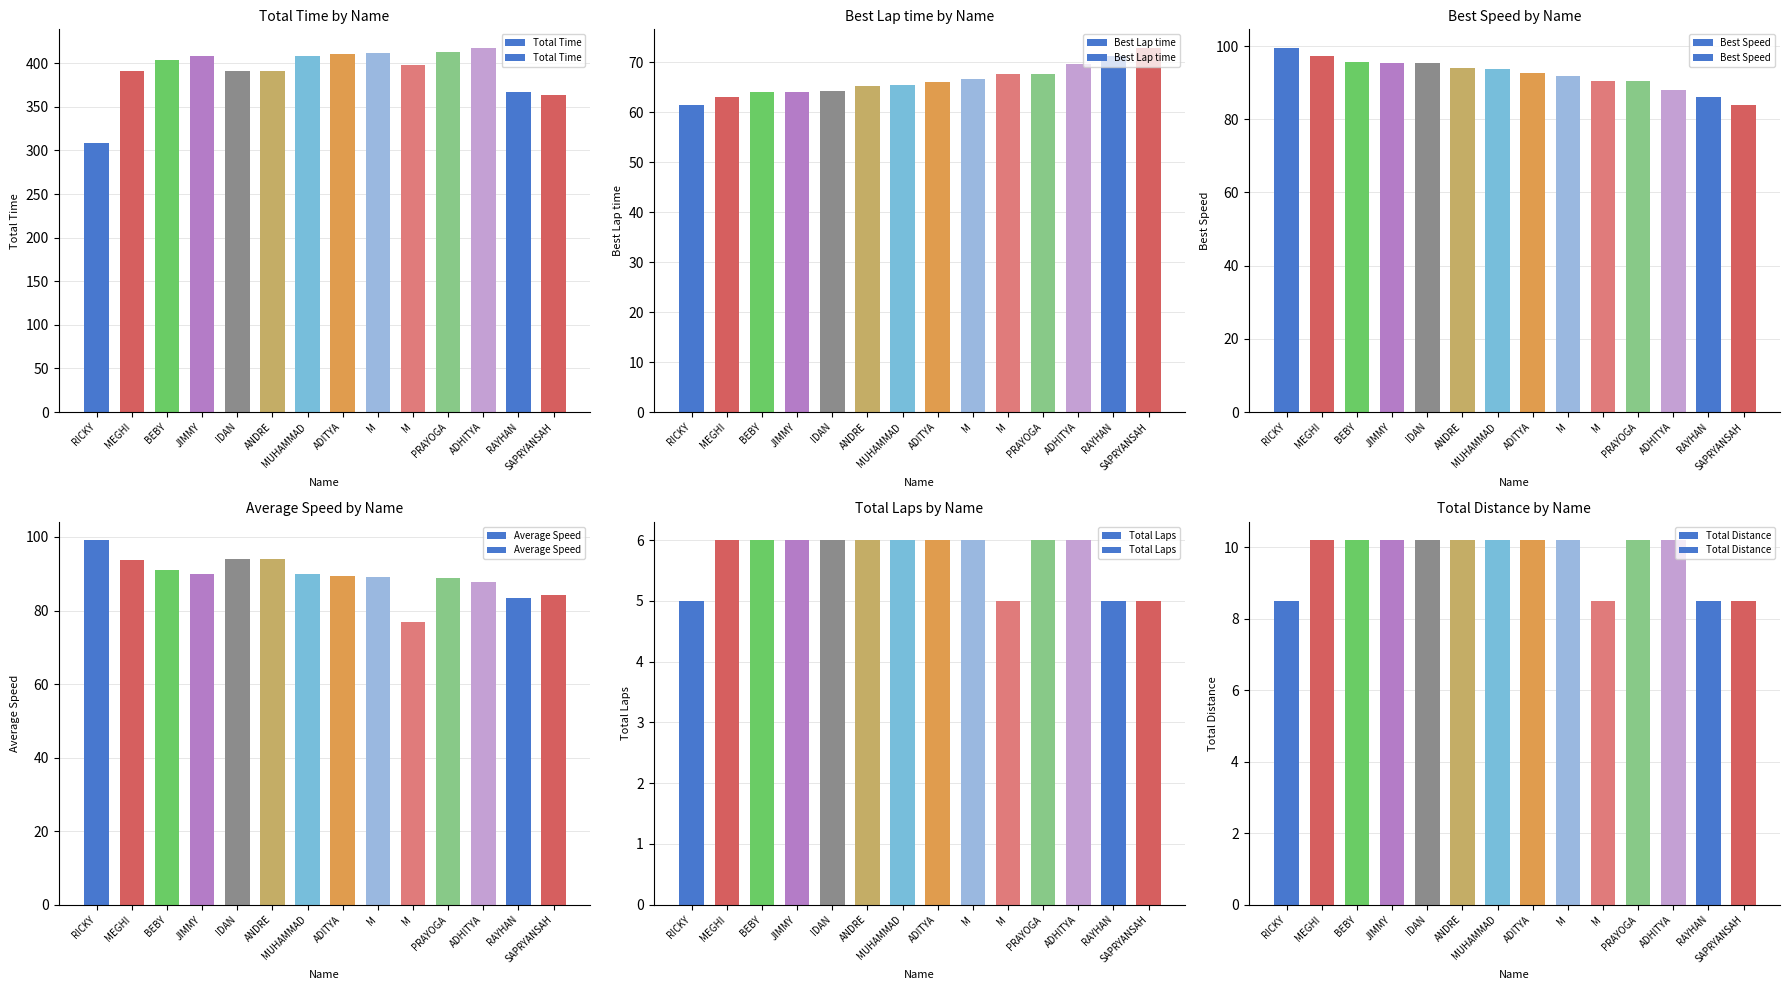

Is the value of Average Speed at IDAN greater than the value of Best Speed at RICKY?

No